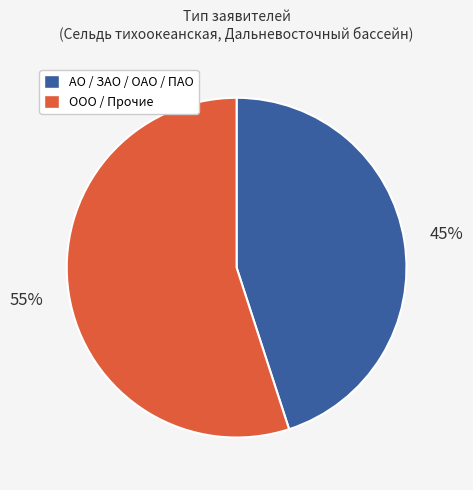

Does any single category account for the majority?

Yes